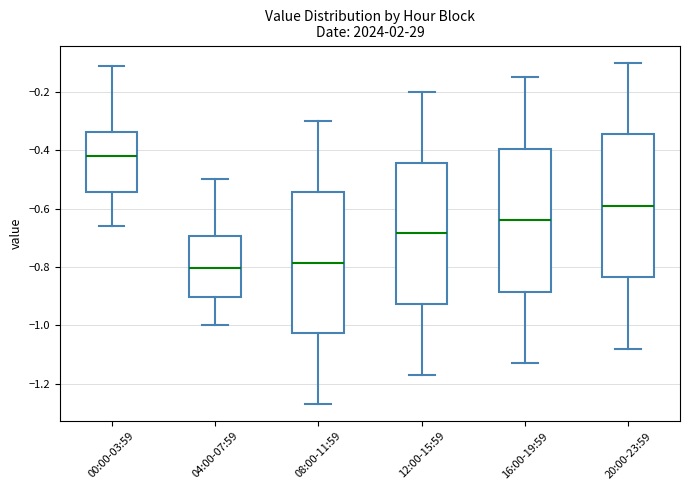

Which box's median line is the highest?

00:00-03:59